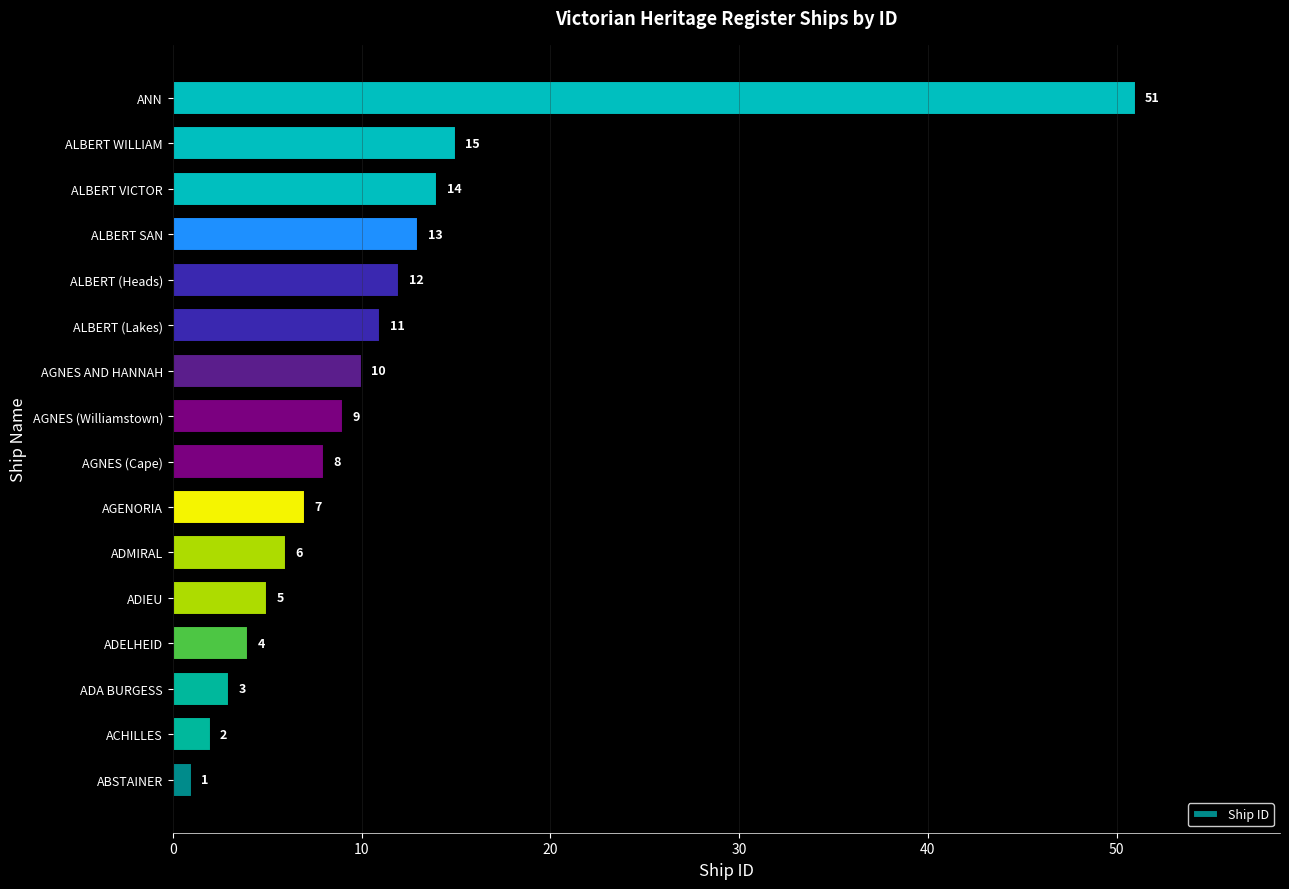

Which label corresponds to the largest value in the chart?

ANN